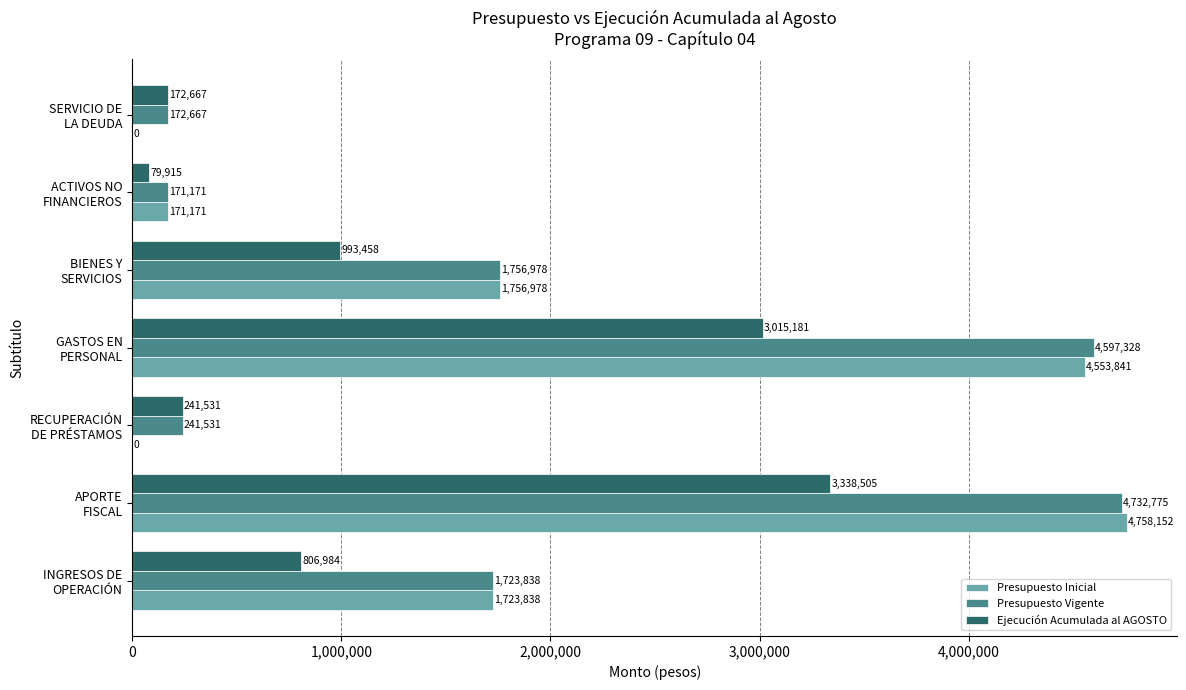

At which label is Ejecución Acumulada al AGOSTO closest to 1709210?

BIENES Y
SERVICIOS